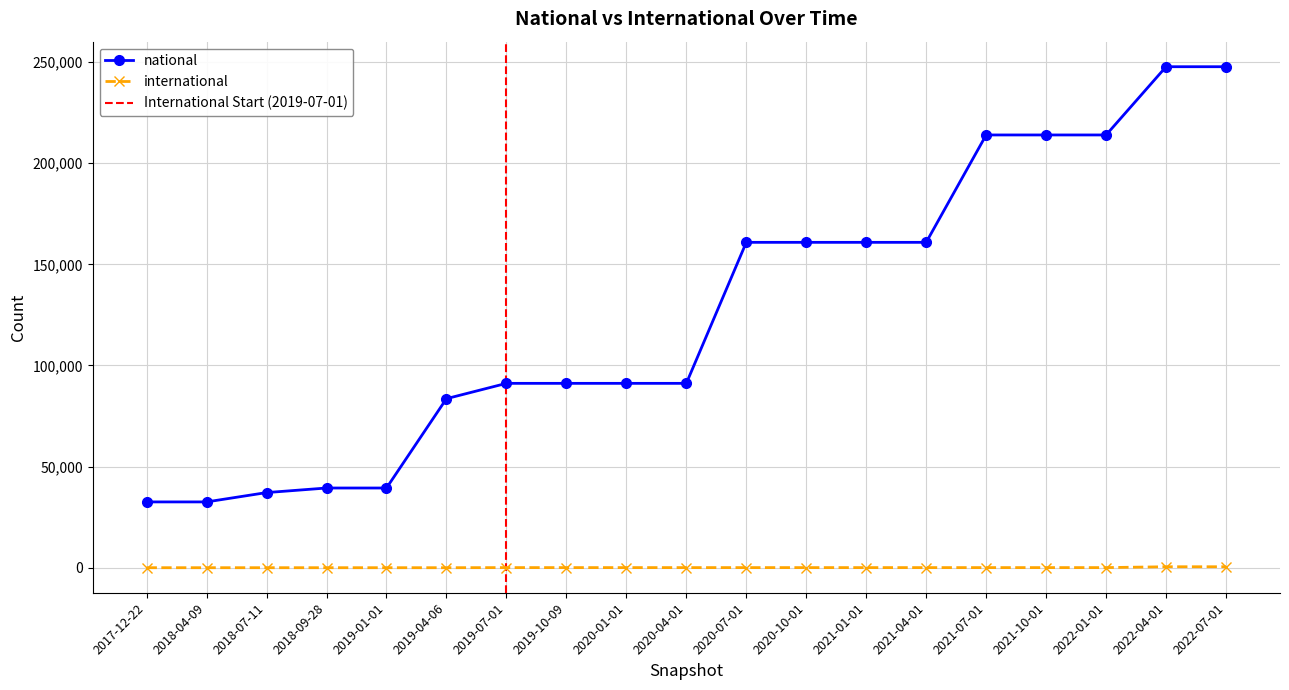

True or false: national and international cross at least once.

False